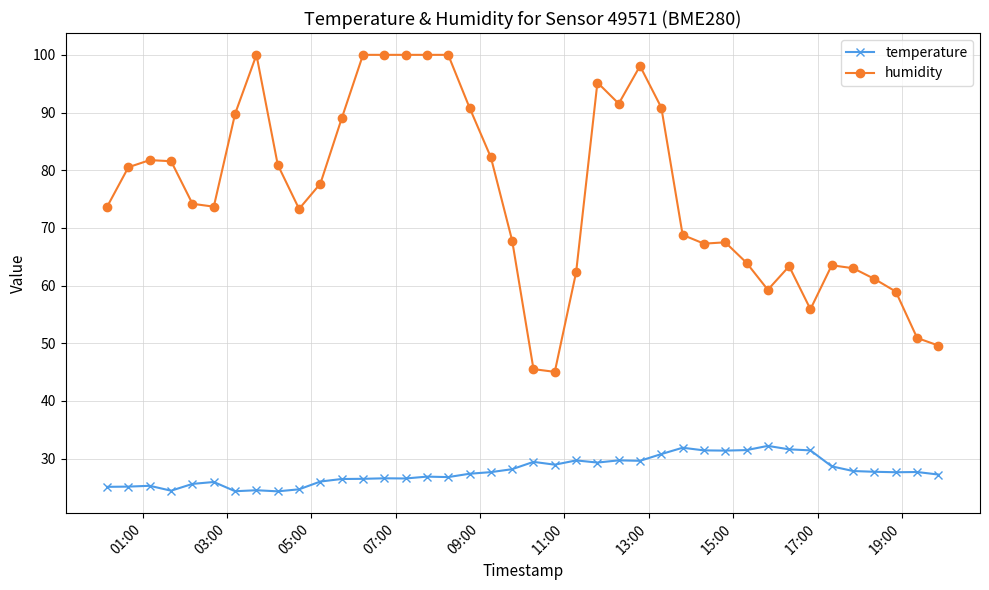

What is the value of the humidity point at the 10th from the left?

73.3